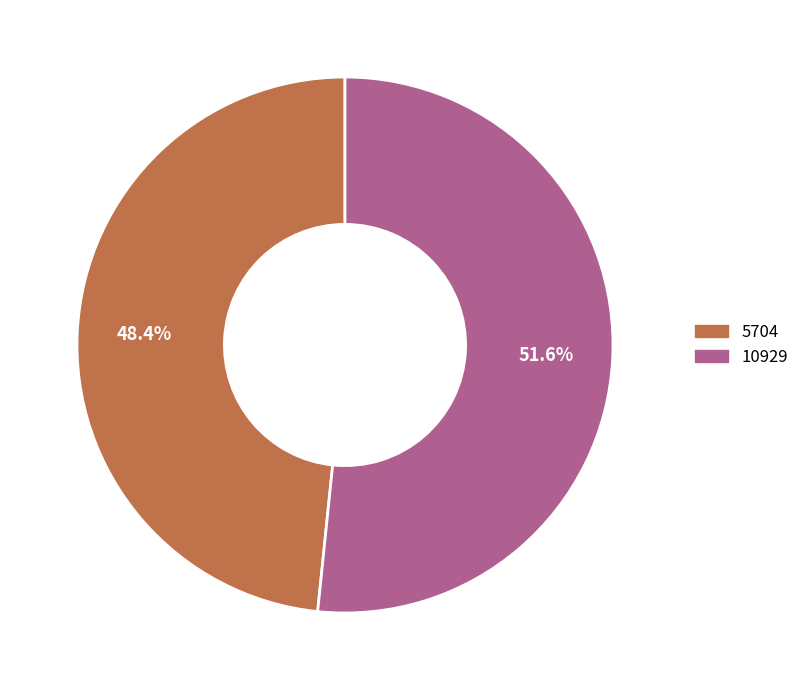

What percentage is NOT represented by 10929?

48.4%